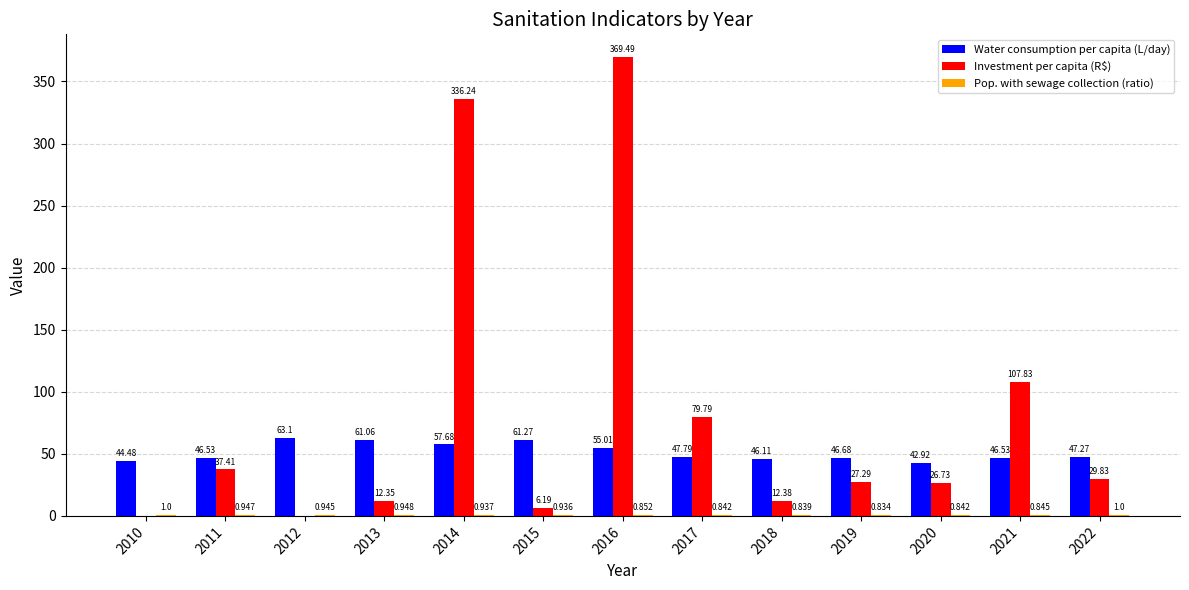

Between 2017 and 2022, which series saw the biggest shift?

Investment per capita (R$)